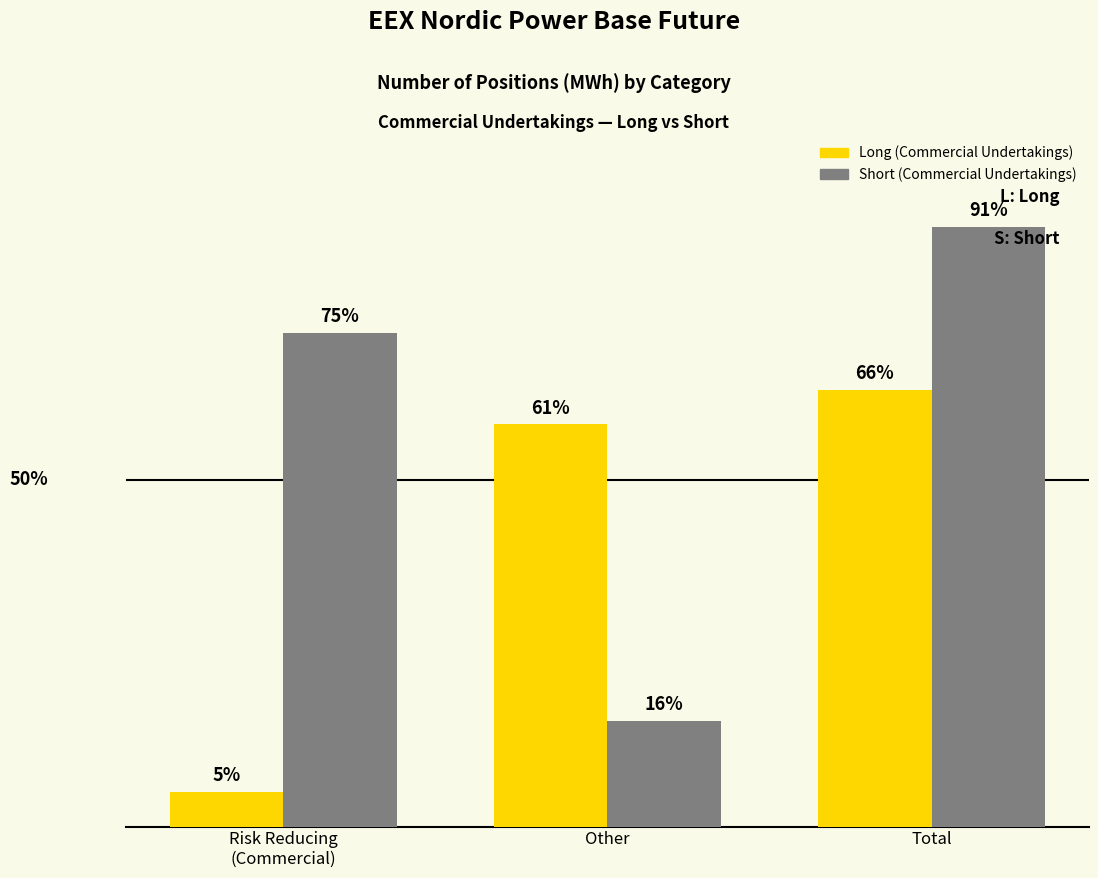

List the series in order of their overall mean, lowest first.

Long (Commercial Undertakings), Short (Commercial Undertakings)